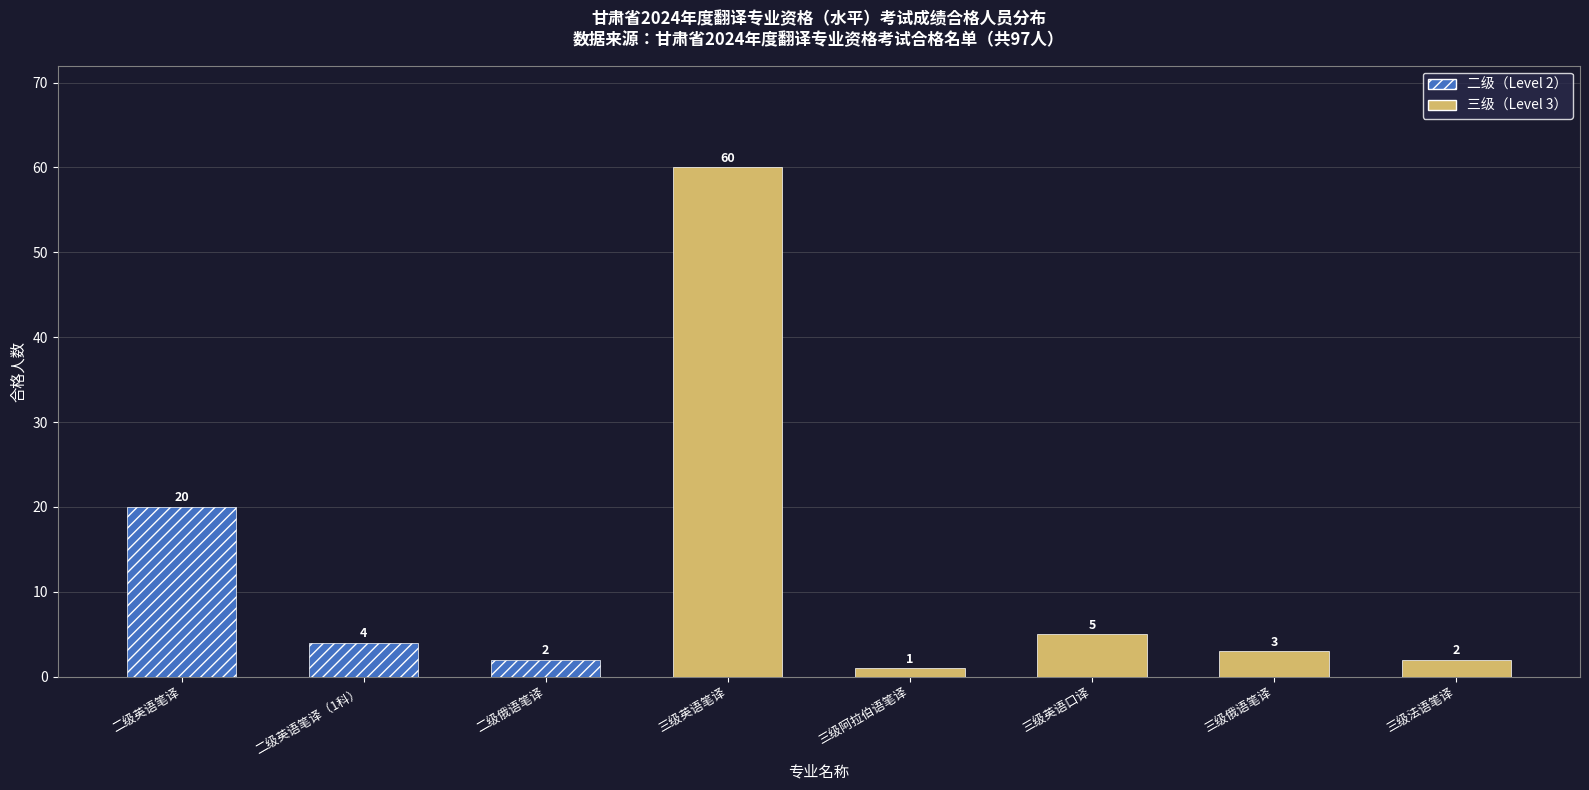

The value at 三级英语笔译 is 98. True or false?

False